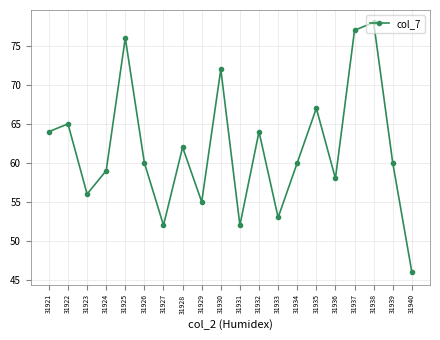

How many lines are shown in the chart?

1